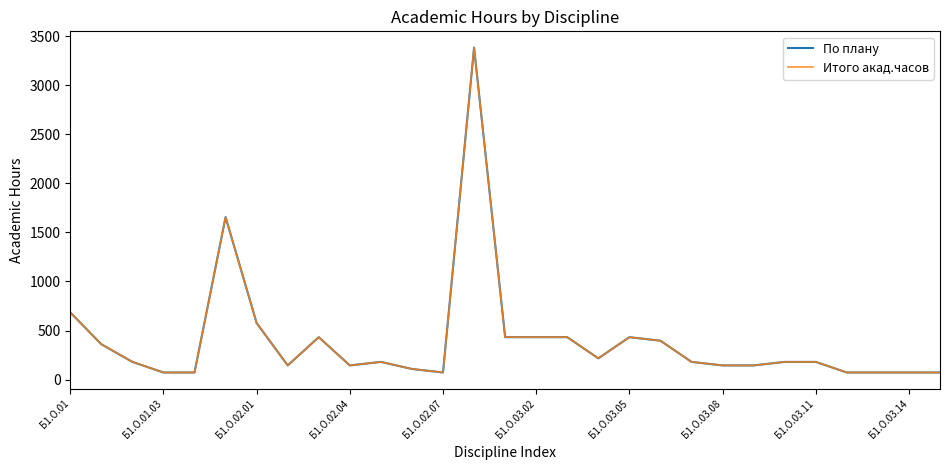

Is this an area chart (filled region under the line)?

No